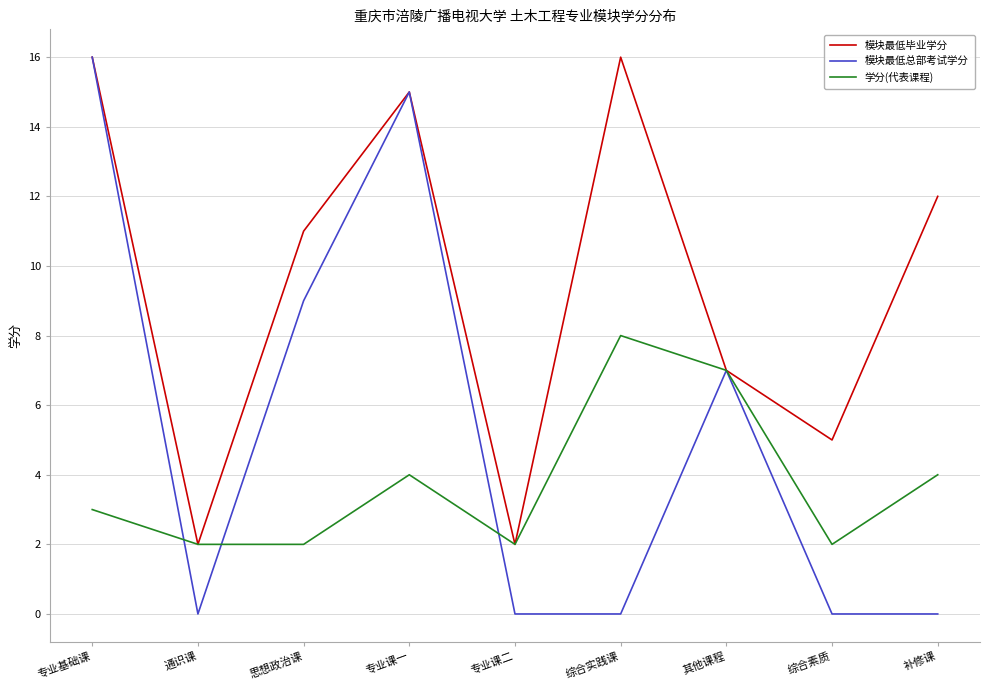

What are all the series names shown in the legend?

模块最低毕业学分, 模块最低总部考试学分, 学分(代表课程)